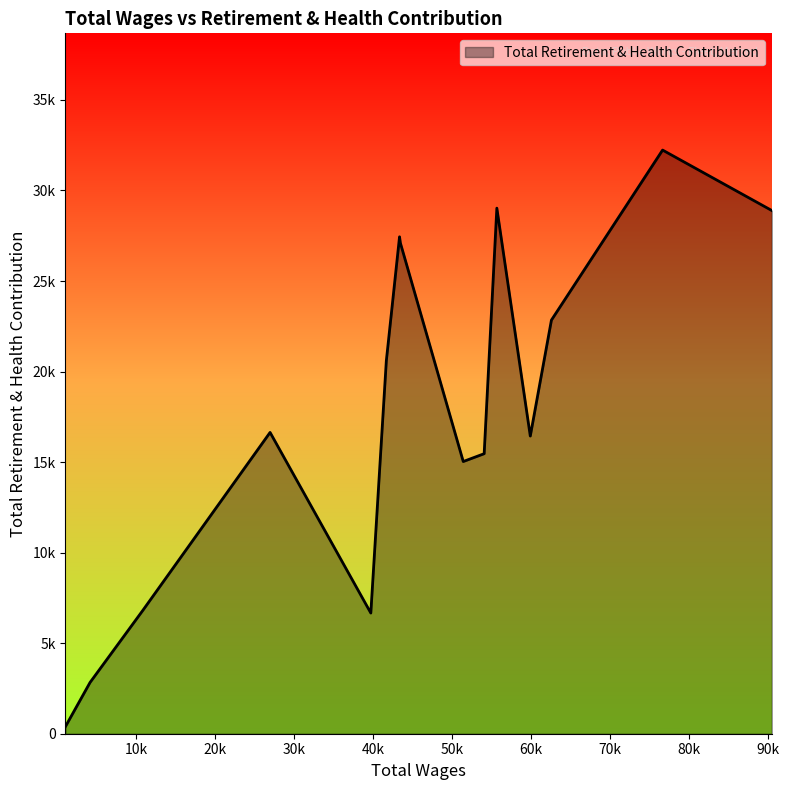

List the labels in order of value, largest first.

76662.0, 55688.0, 90479.0, 43373.0, 43479.0, 62595.0, 41702.0, 26990.0, 59920.0, 54082.0, 51436.0, 10907.0, 39738.0, 4209.0, 1088.0